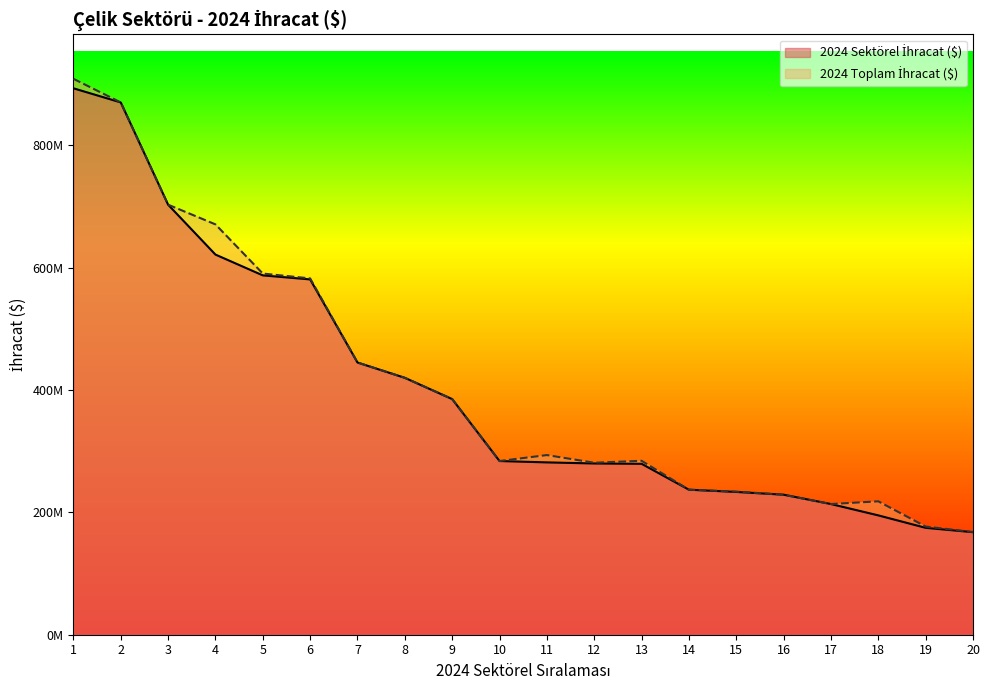

Reading right to left, extract all data points from this chart.

2024 Sektörel İhracat ($): 20=167629758.0	19=174737697.4	18=195077535.1	17=213618751.8	16=228892443.0	15=233398060.4	14=237073355.1	13=279409499.1	12=279945844.3	11=281718386.8	10=283941802.8	9=385198634.7	8=419955144.3	7=444988568.0	6=580842728.5	5=587445043.3	4=621442959.1	3=703002704.1	2=870163954.1	1=893280651.7
2024 Toplam İhracat ($): 20=167846582.3	19=176836549.8	18=218077535.1	17=213618751.8	16=228892443.0	15=233944873.3	14=237073355.1	13=284332592.9	12=281131071.8	11=293680729.3	10=283941802.8	9=385251554.1	8=419955144.3	7=444988568.0	6=582475365.8	5=590432612.6	4=670799712.0	3=703002704.1	2=870163954.1	1=908776482.2